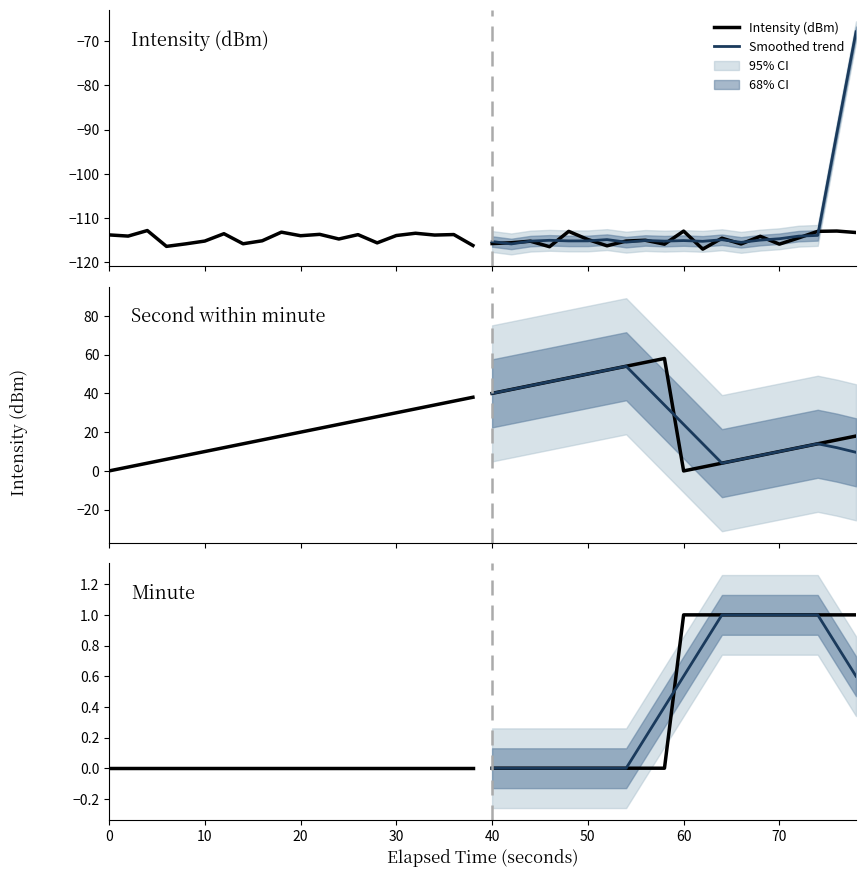

True or false: Intensity (dBm) and Second within minute intersect in this chart.

False